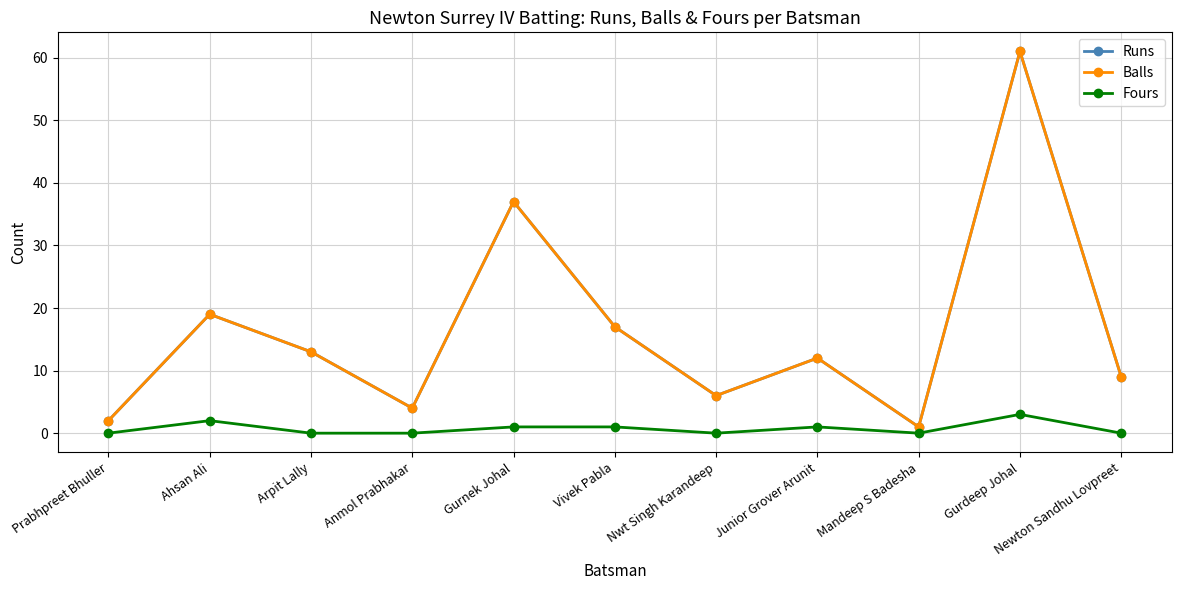

The value of Fours at Ahsan Ali is 3. True or false?

False